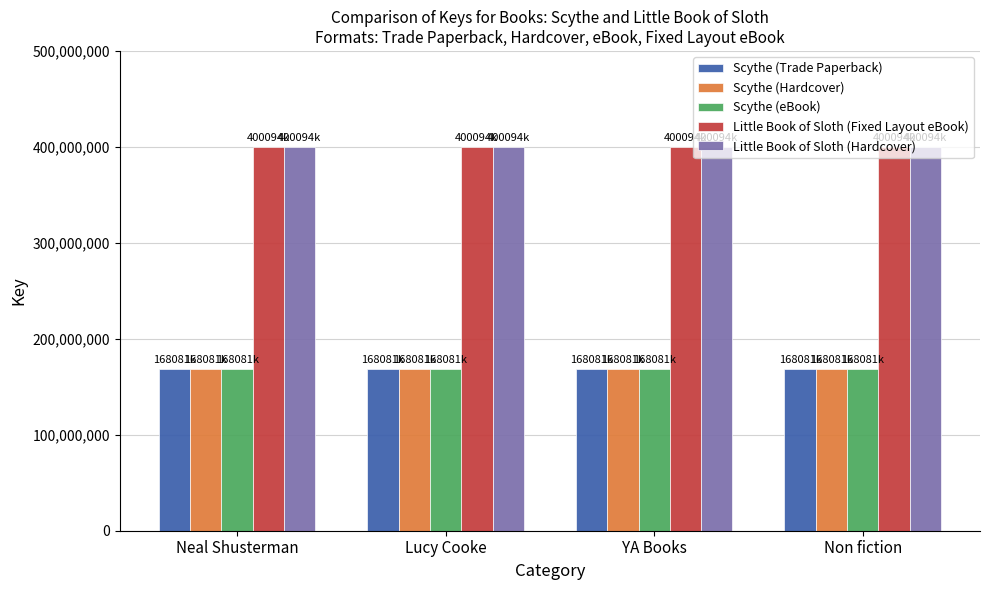

What is the sum of all Little Book of Sloth (Hardcover) values?

1600379572